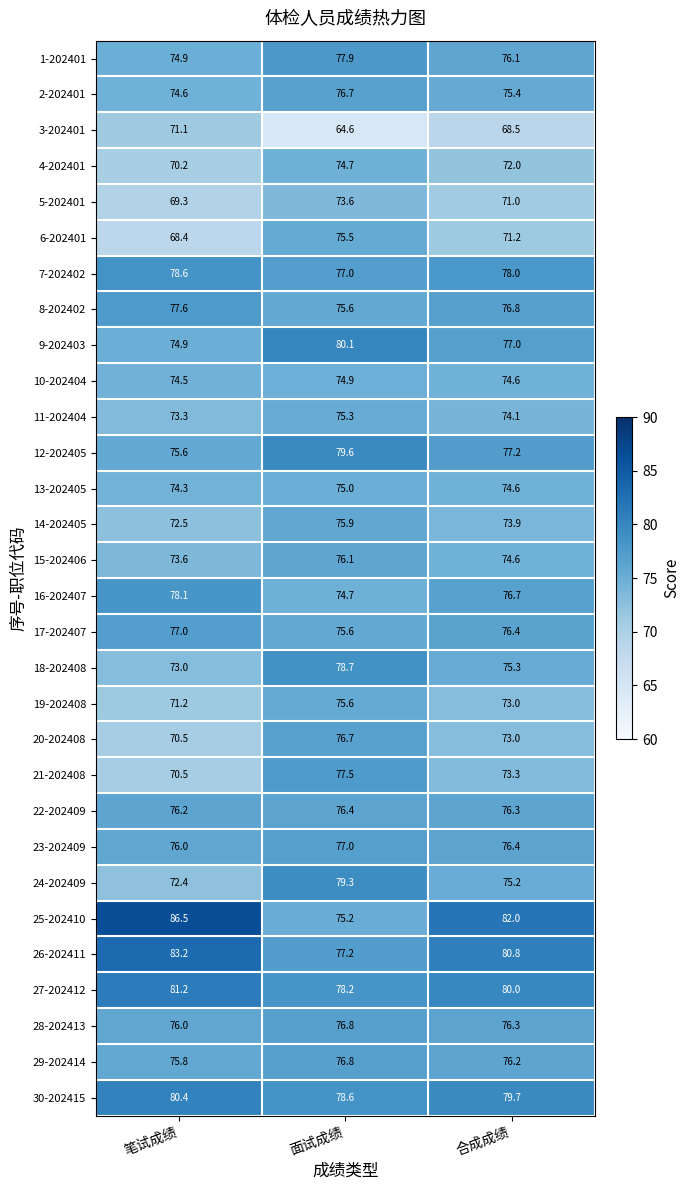

List the labels in order of 5-202401 value, largest first.

面试成绩, 合成成绩, 笔试成绩